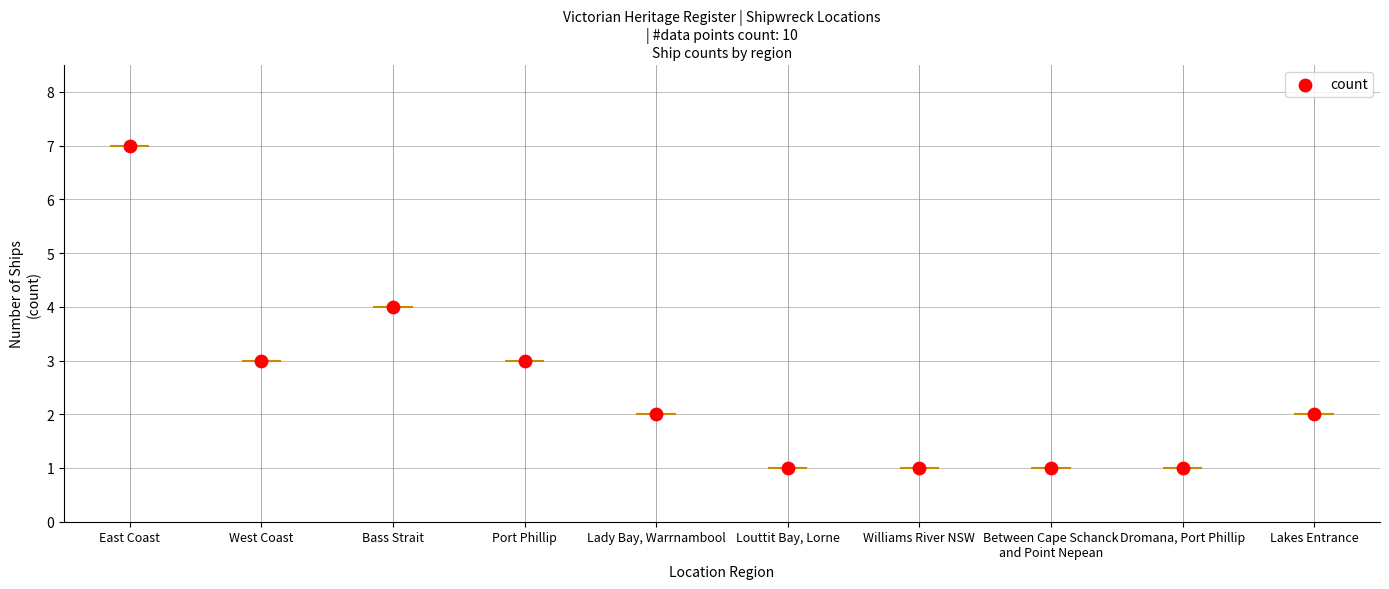

Between Williams River NSW and Bass Strait, which is larger?

Bass Strait